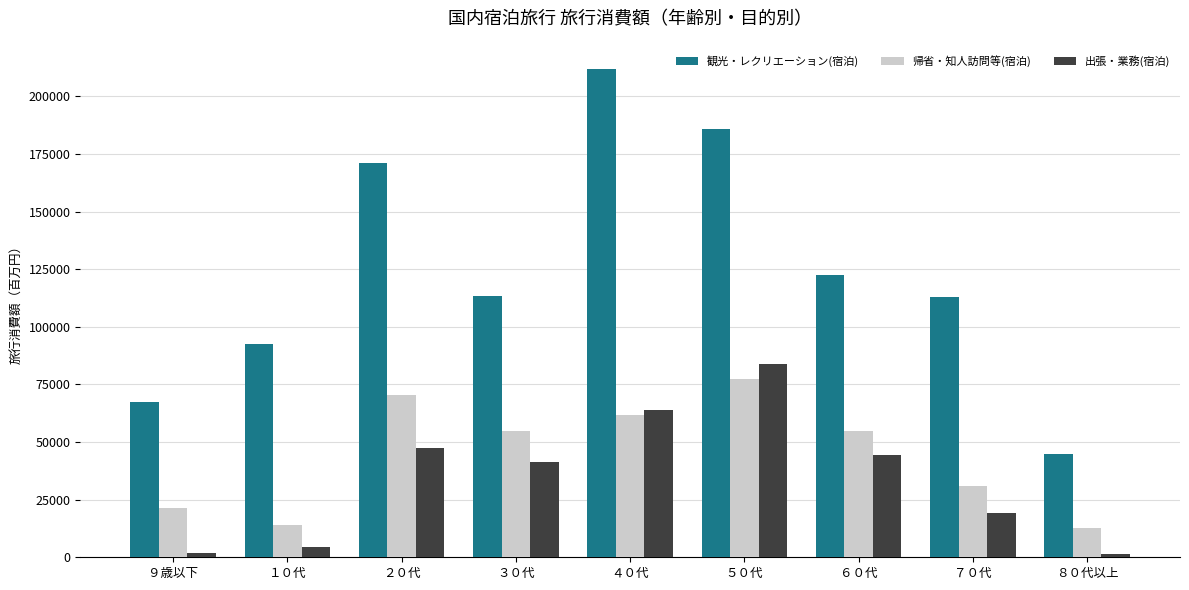

At ６０代, list the series in order from largest to smallest.

観光・レクリエーション(宿泊), 帰省・知人訪問等(宿泊), 出張・業務(宿泊)